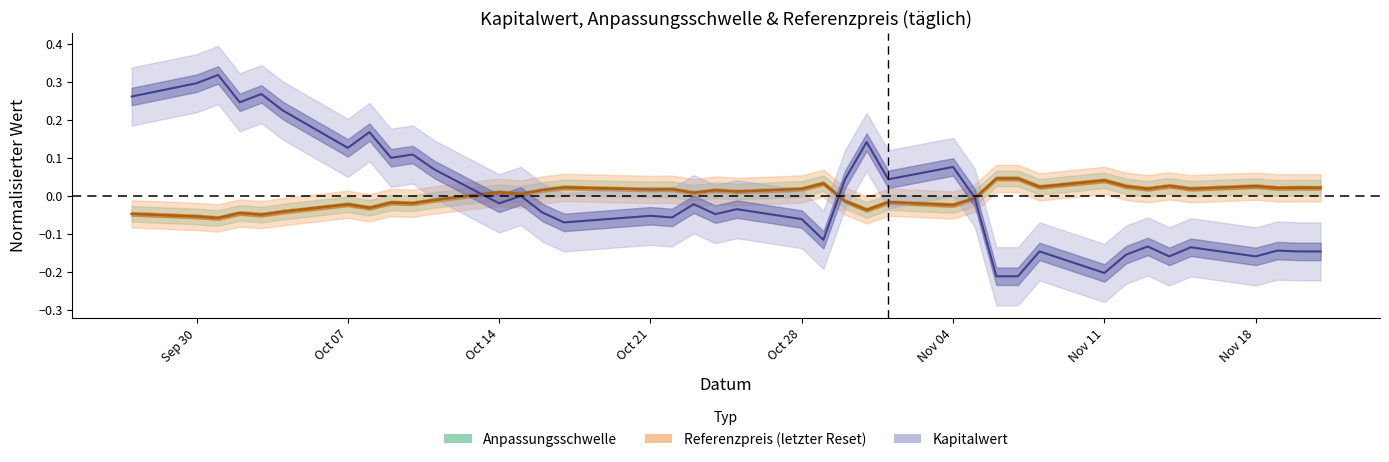

What is the minimum value shown in the chart?

-0.2